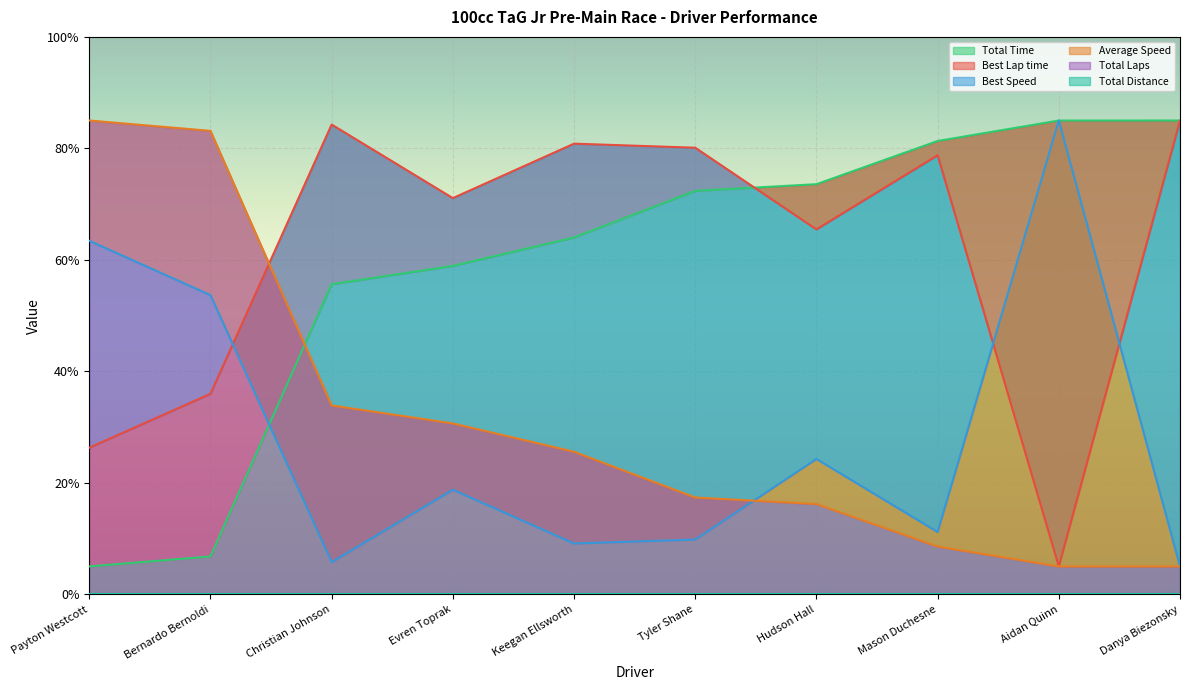

The value of Best Lap time at Danya Biezonsky is 39.7. True or false?

False